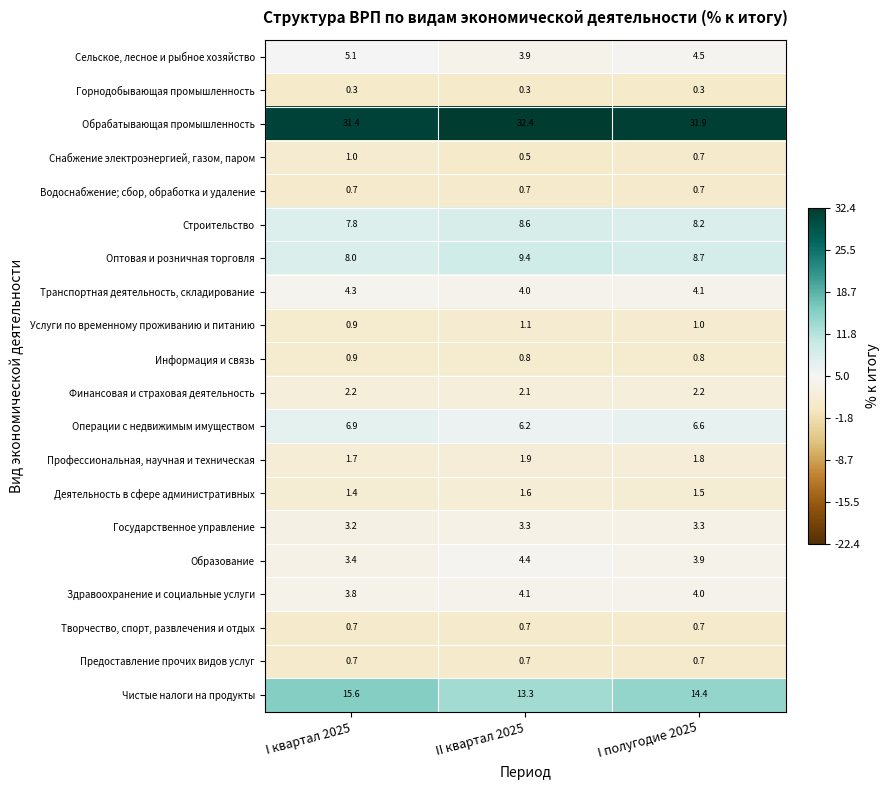

What is the spread (max minus min) of values at I полугодие 2025?

31.6